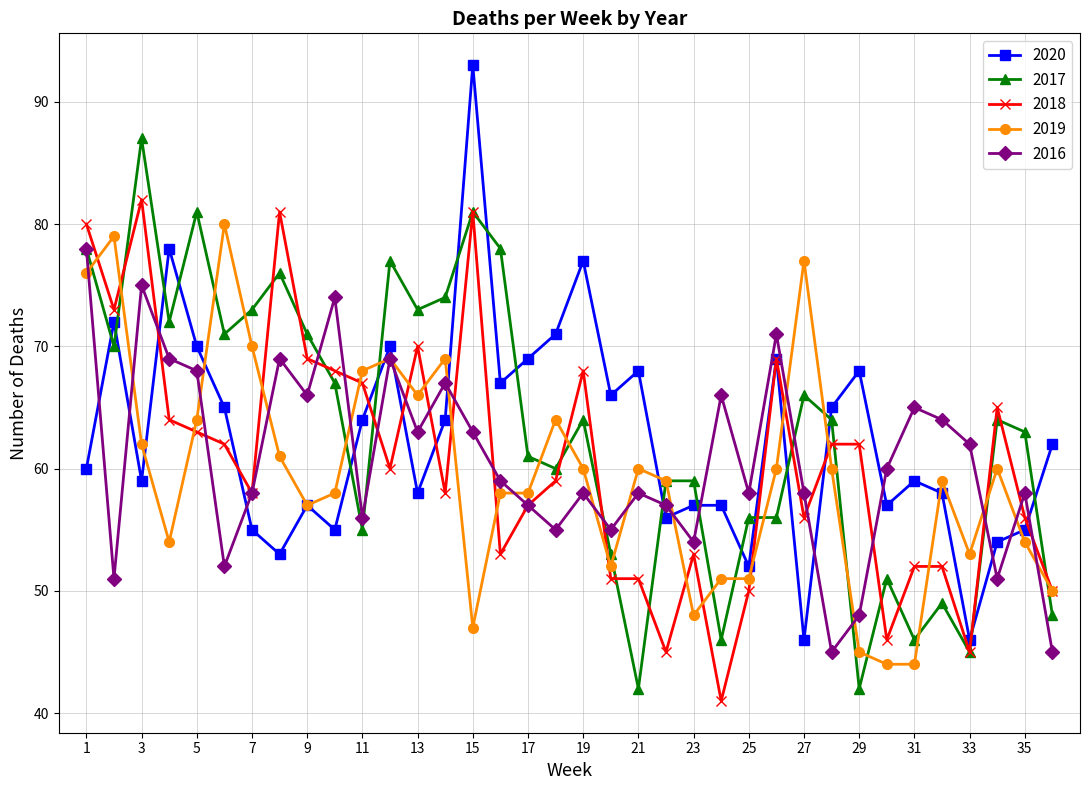

Does the chart display data point markers on the line(s)?

Yes